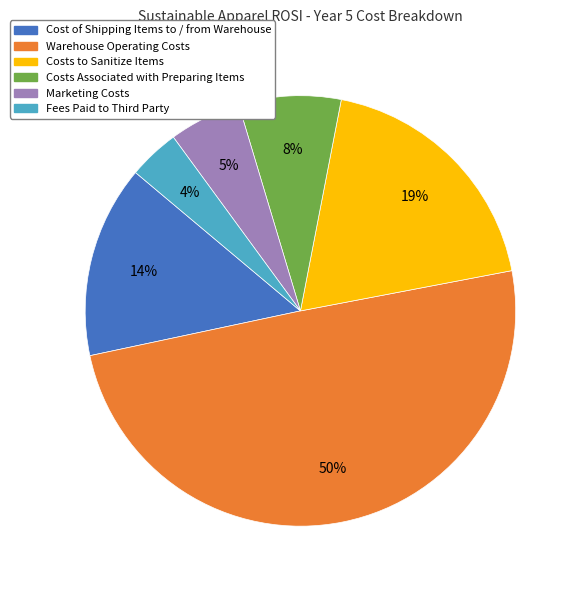

Which category has the smallest portion of the pie?

Fees Paid to Third Party